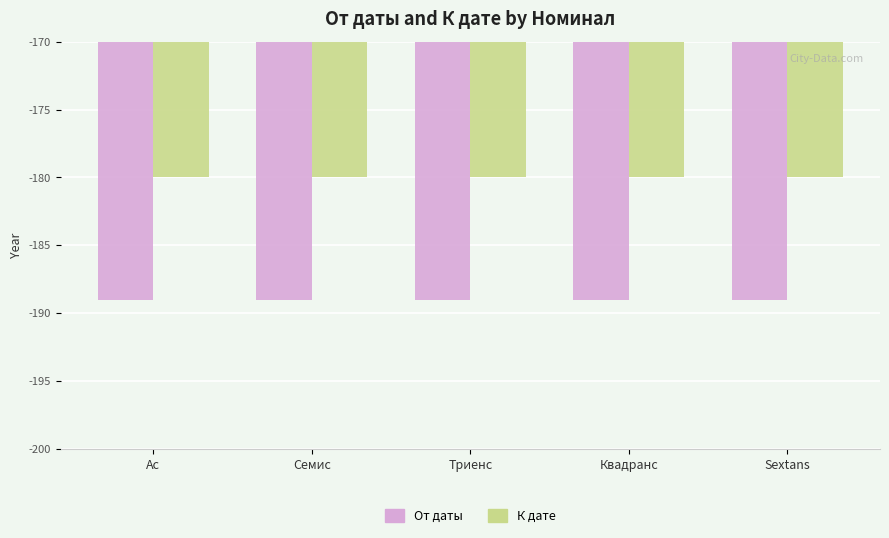

What is the difference between the highest and lowest values at Ас?

9